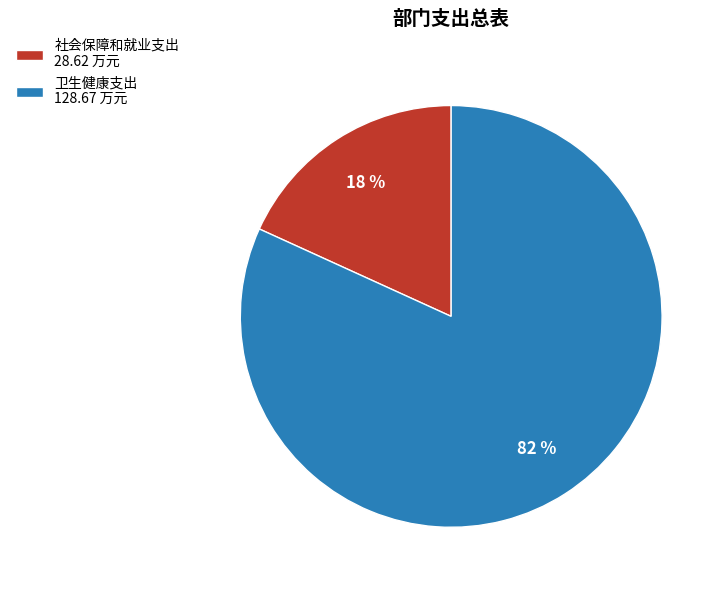

What percentage is the 社会保障和就业支出 slice, to the nearest percent?

18%